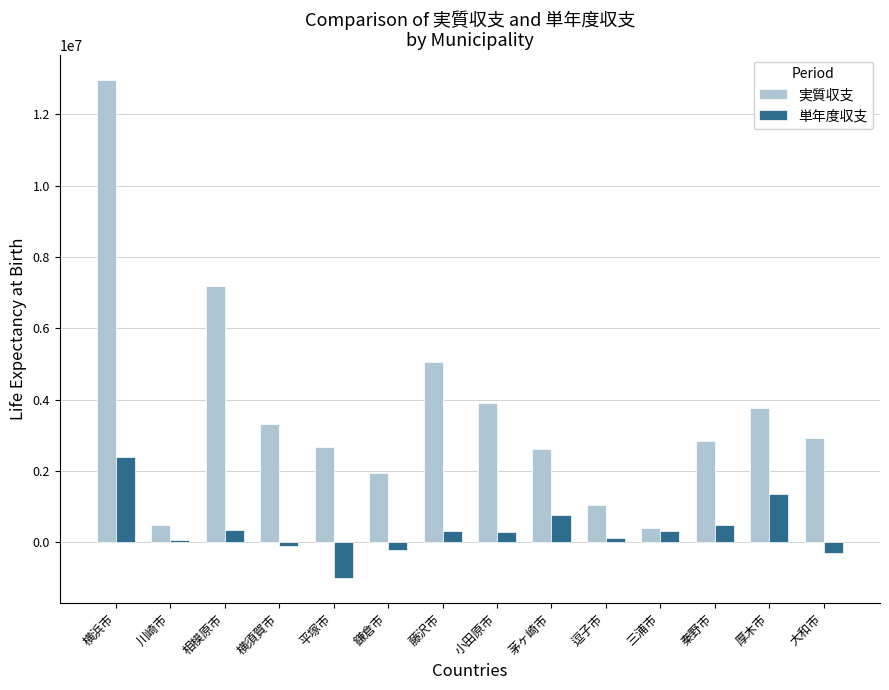

Which series has the widest spread of values?

実質収支